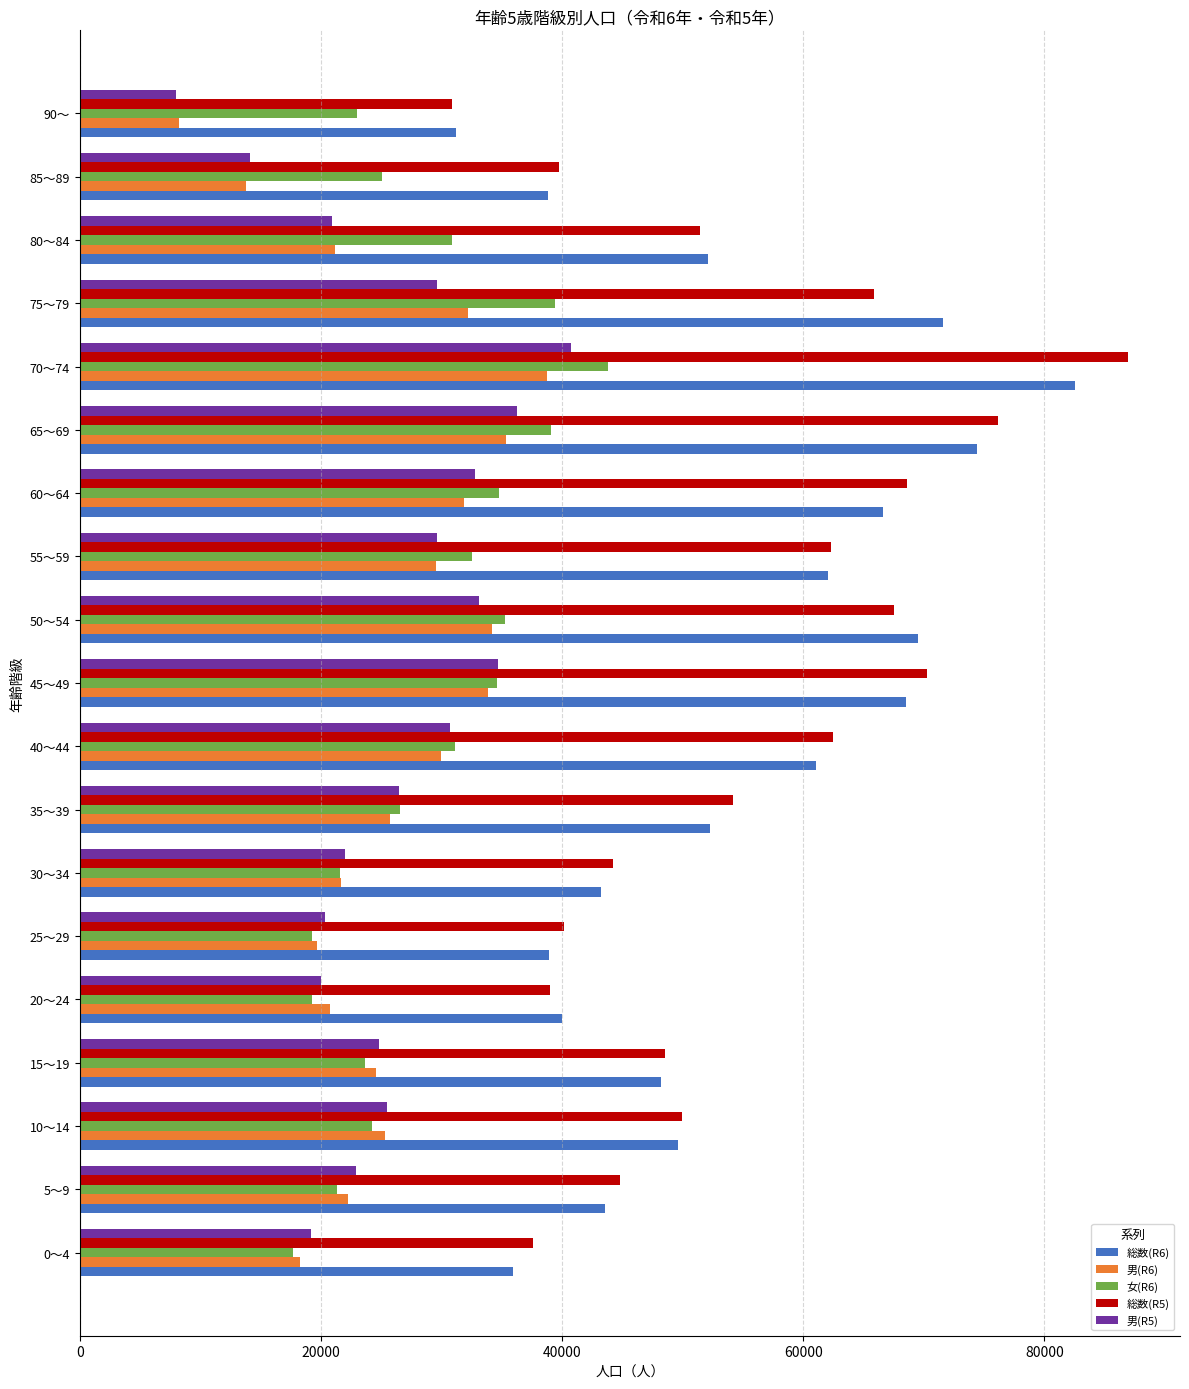

What is the total value across all series at 55～59?

216189